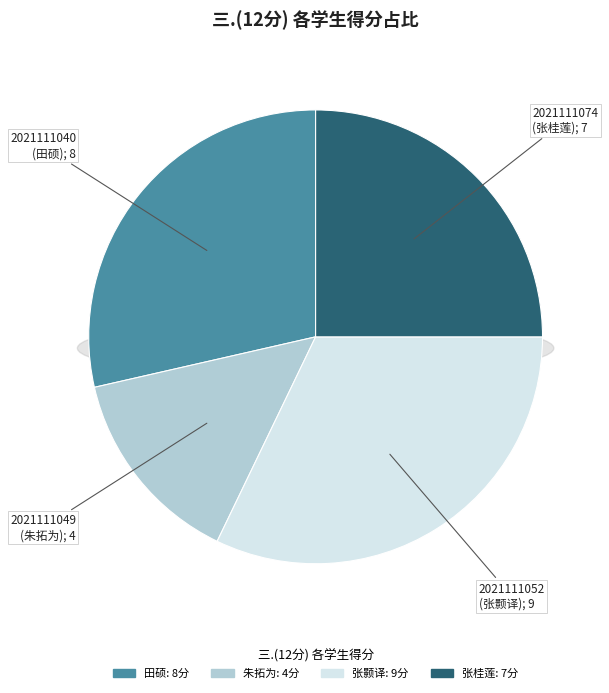

Which category has the biggest portion of the pie?

2021111052